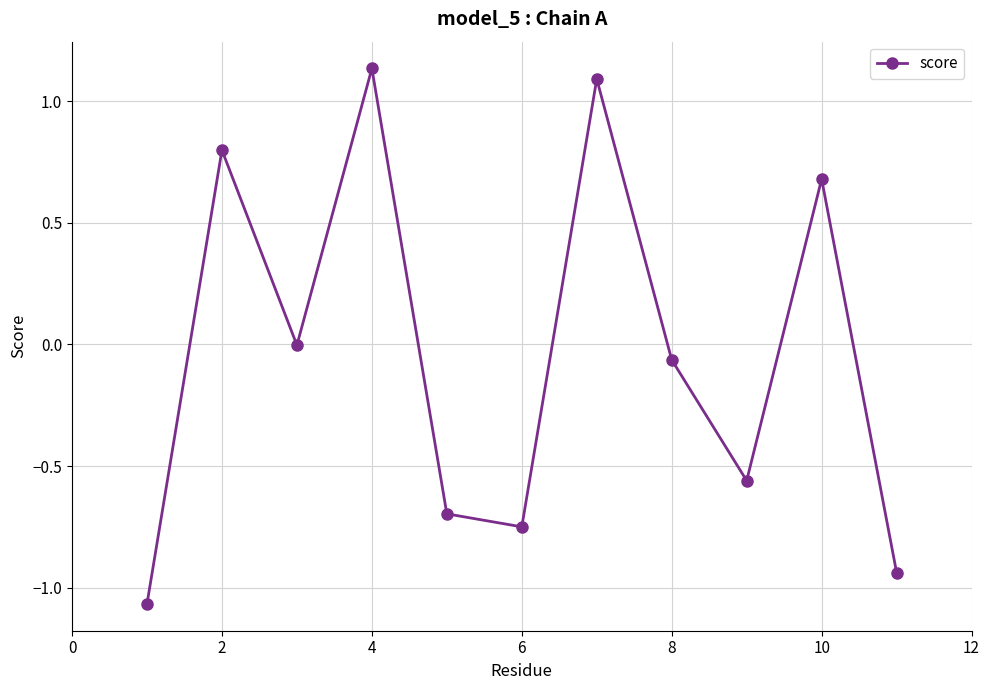

What is the difference between the second highest and minimum values?

2.2